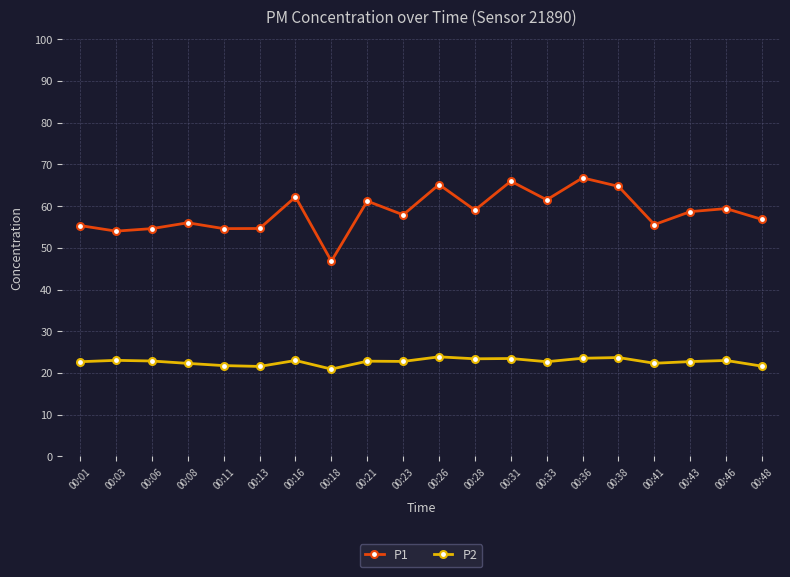

At 00:13, list the series in order from smallest to largest.

P2, P1